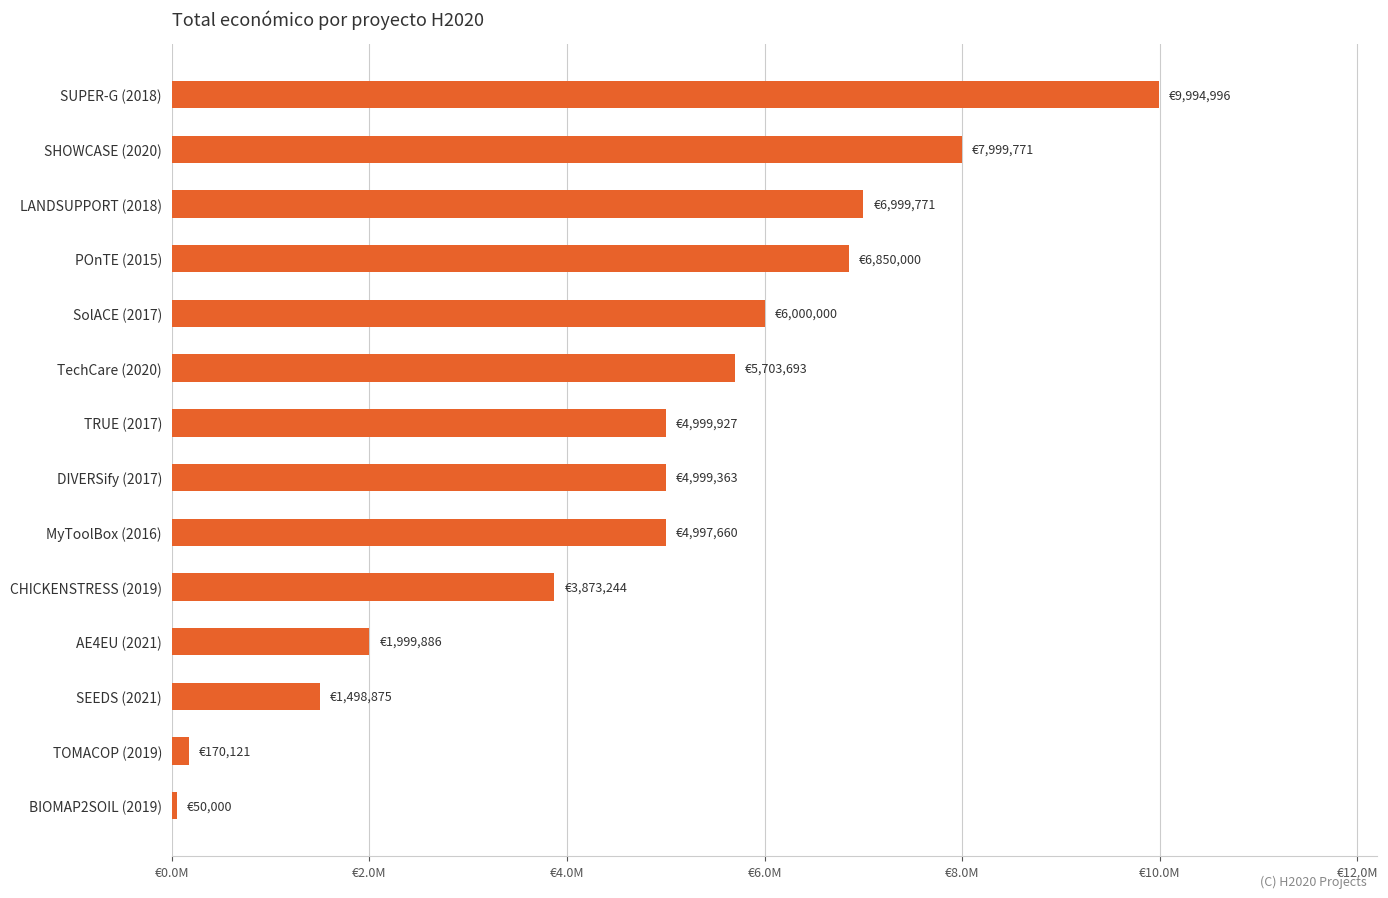

Are the bars horizontal?

Yes